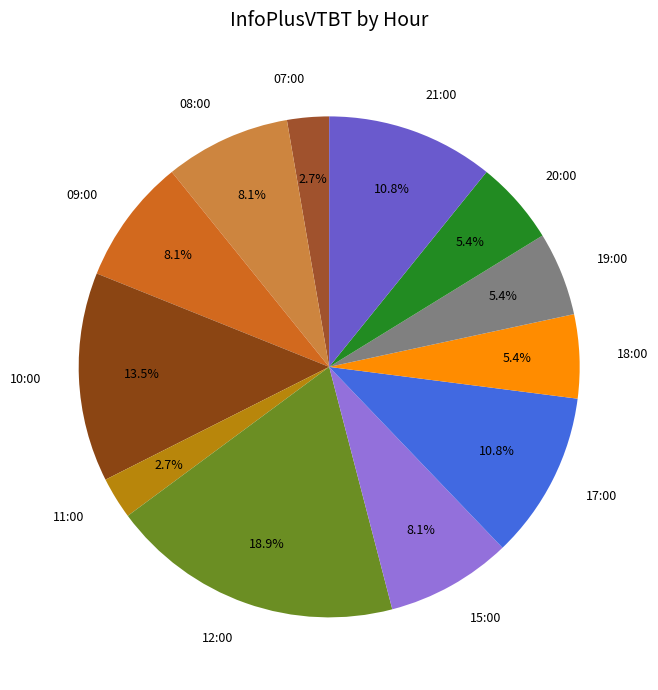

How much of the chart is everything except 18:00?

94.6%